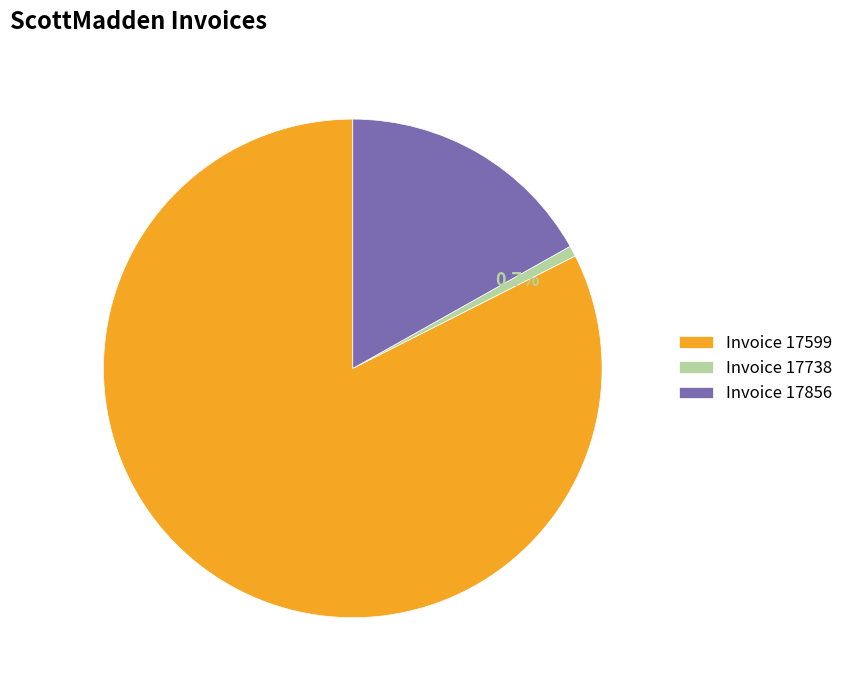

To the nearest percent, what is the difference between the largest and smallest slice percentages?

82%